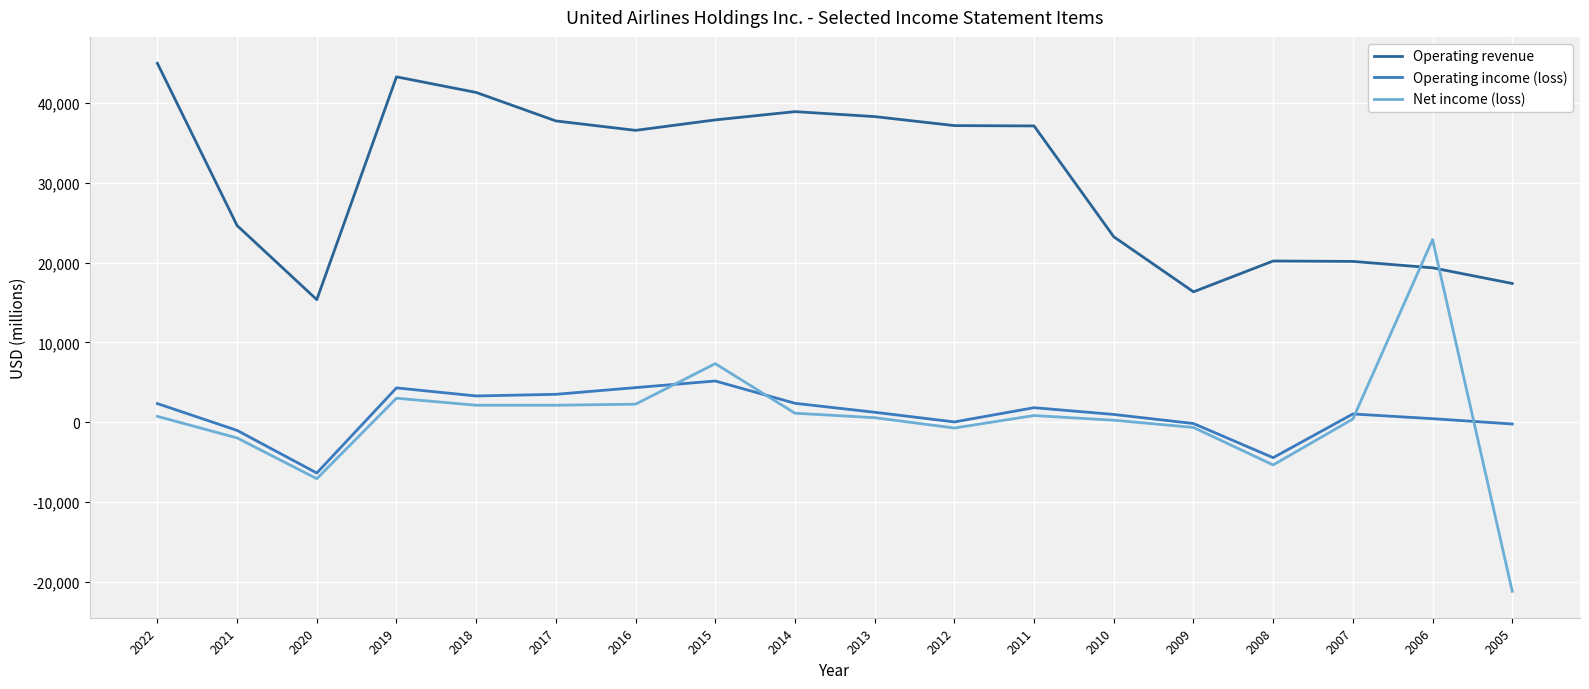

At which label does Operating income (loss) reach its minimum?

2020